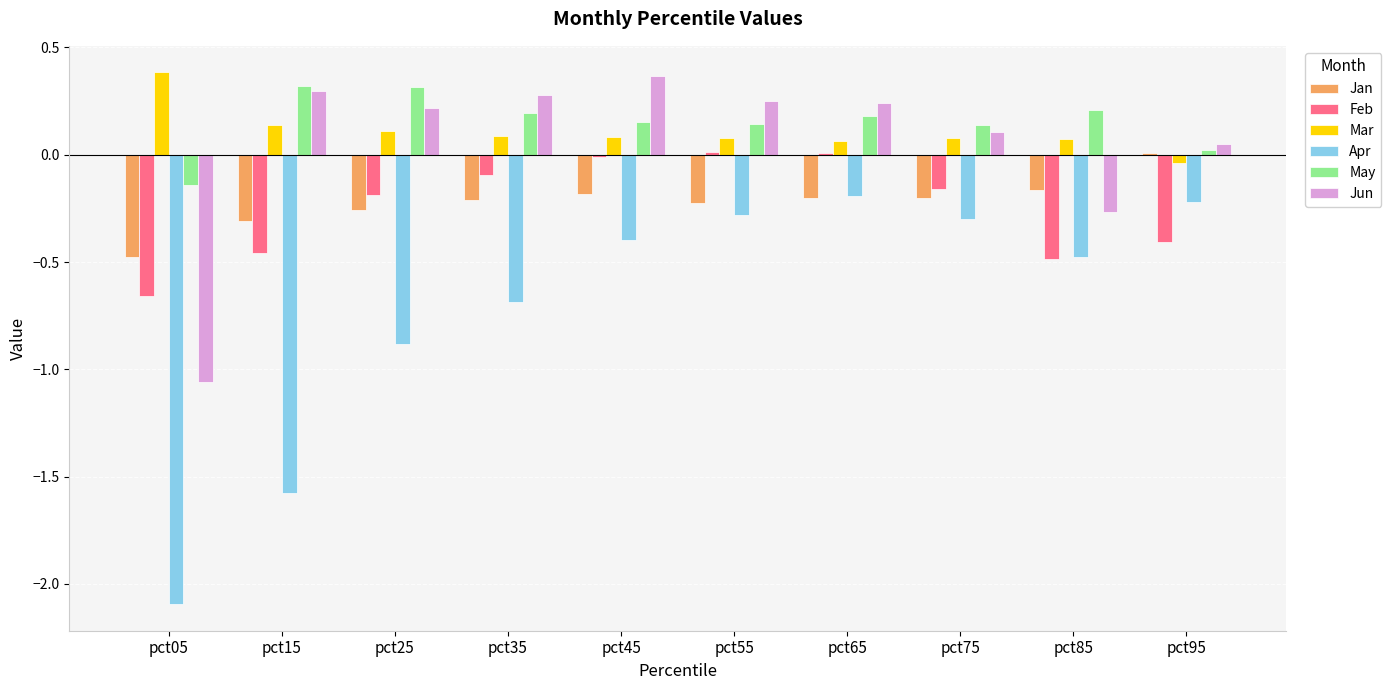

What is the sum of all Jan values?

-2.2